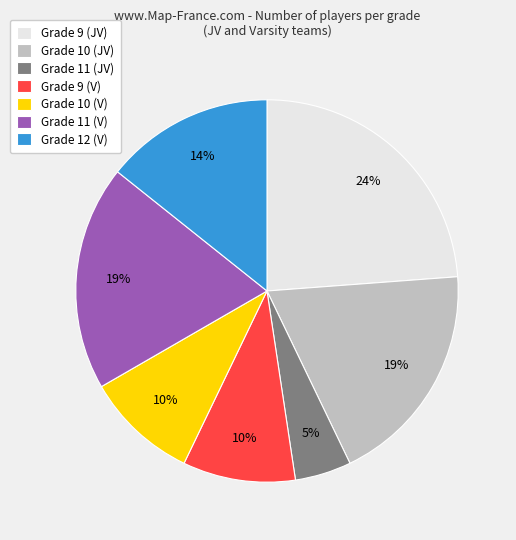

To the nearest percent, what portion does Grade 10 (V) represent?

10%